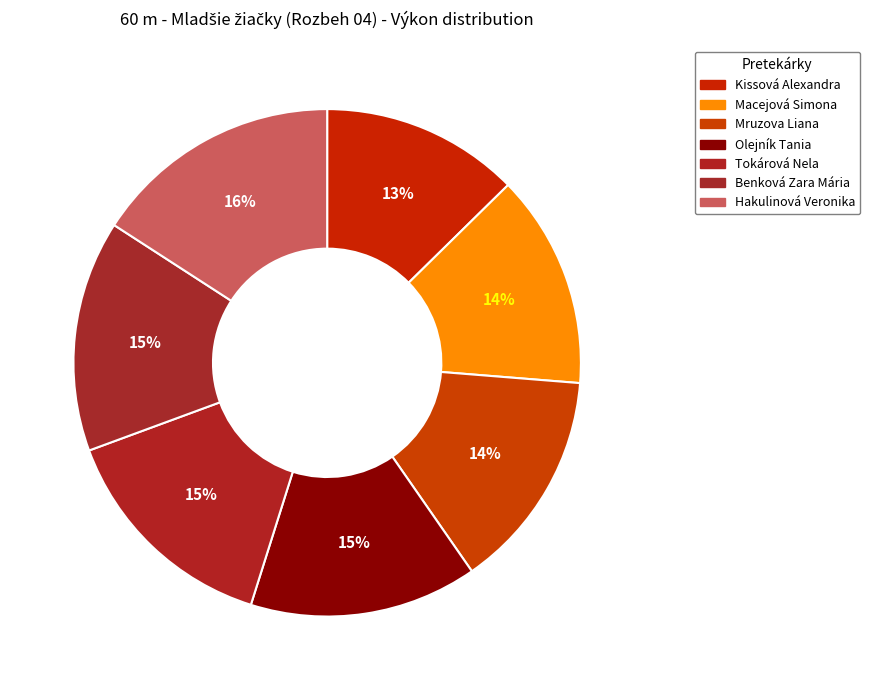

How many segments does this pie chart have?

7